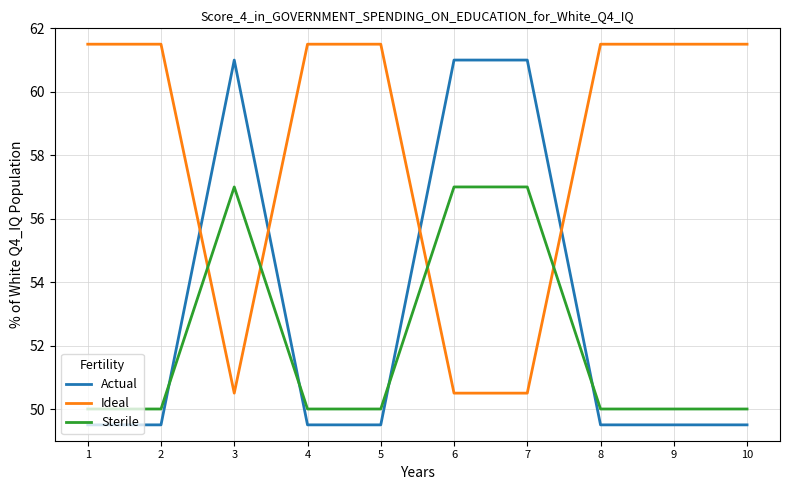

List the series in order of their peak value, highest first.

Ideal, Actual, Sterile